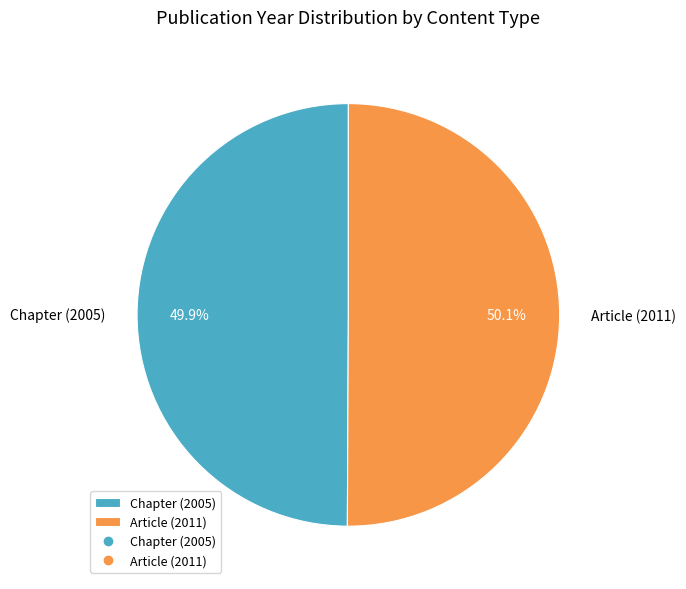

Is there a majority slice in this chart?

Yes